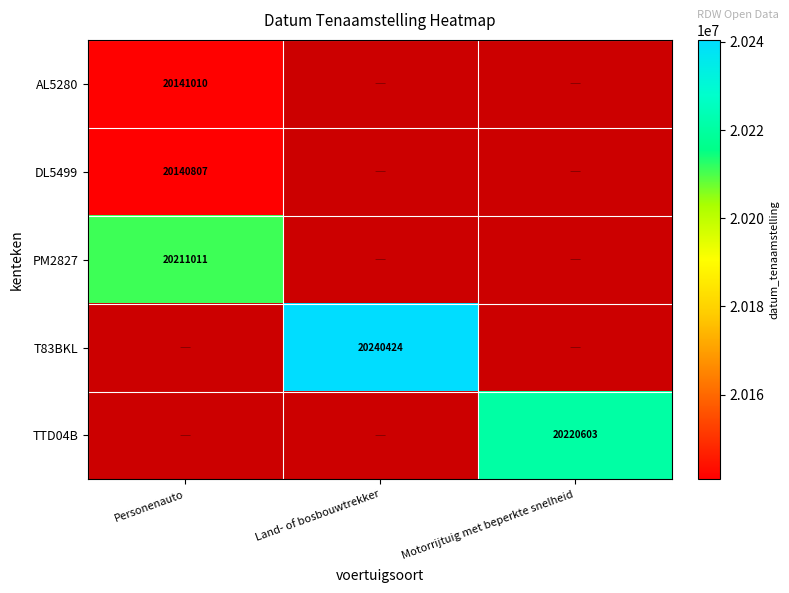

True or false: PM2827 has a value of 27213580 at Personenauto.

False